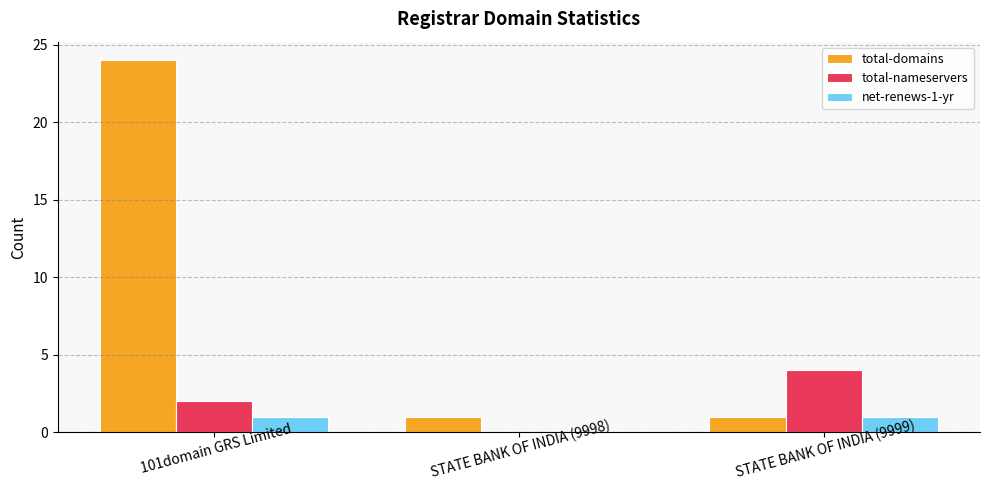

Is it true that net-renews-1-yr equals 1 at STATE BANK OF INDIA (9999)?

True